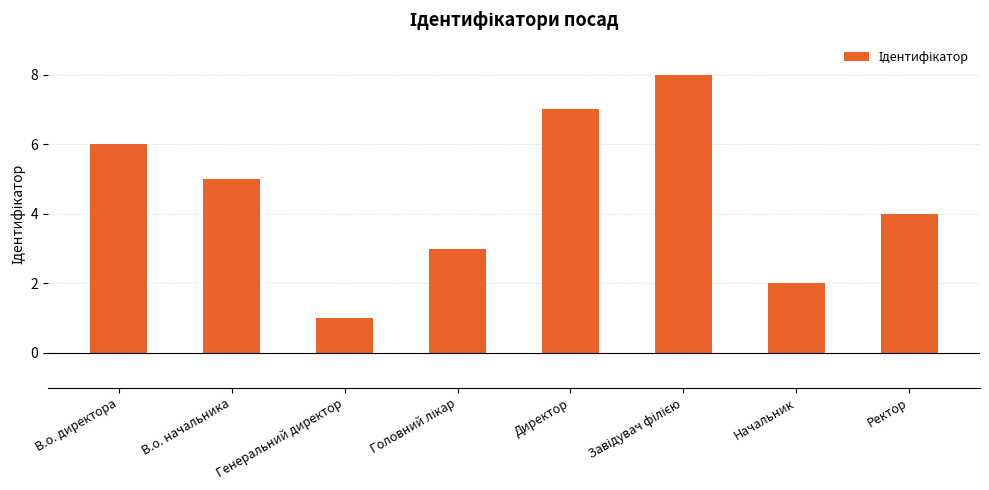

Where is the data nearest to the value 4?

Ректор